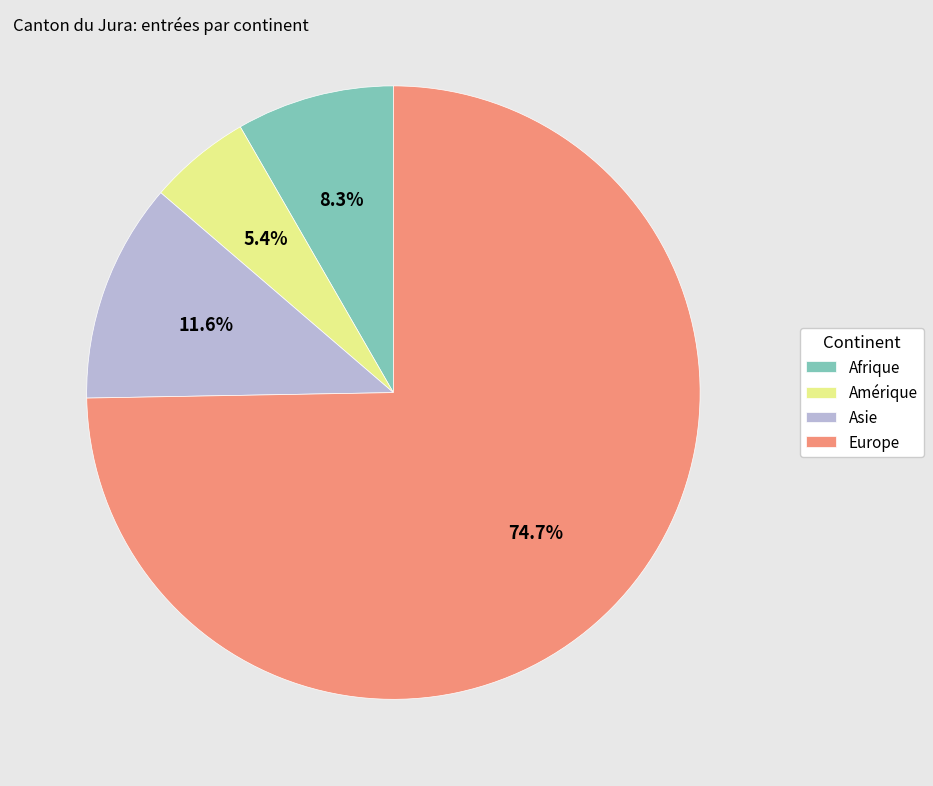

Is Europe the majority of the pie?

Yes